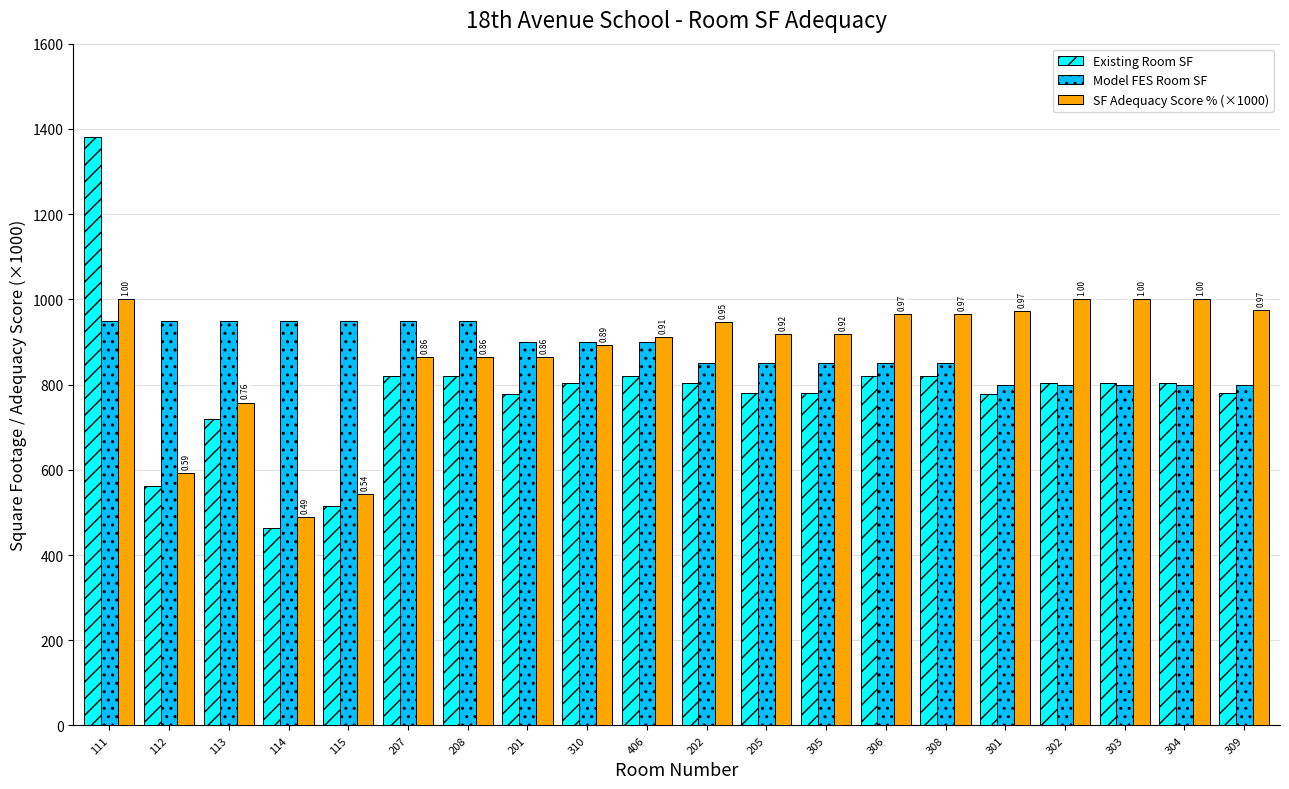

What is the spread (max minus min) of values at 114?

486.0